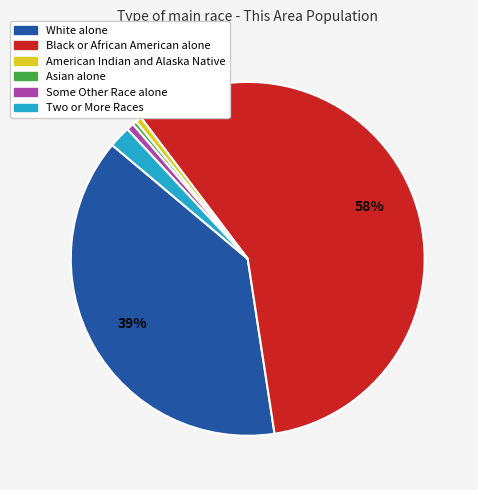

Which category has the biggest portion of the pie?

Black or African American alone